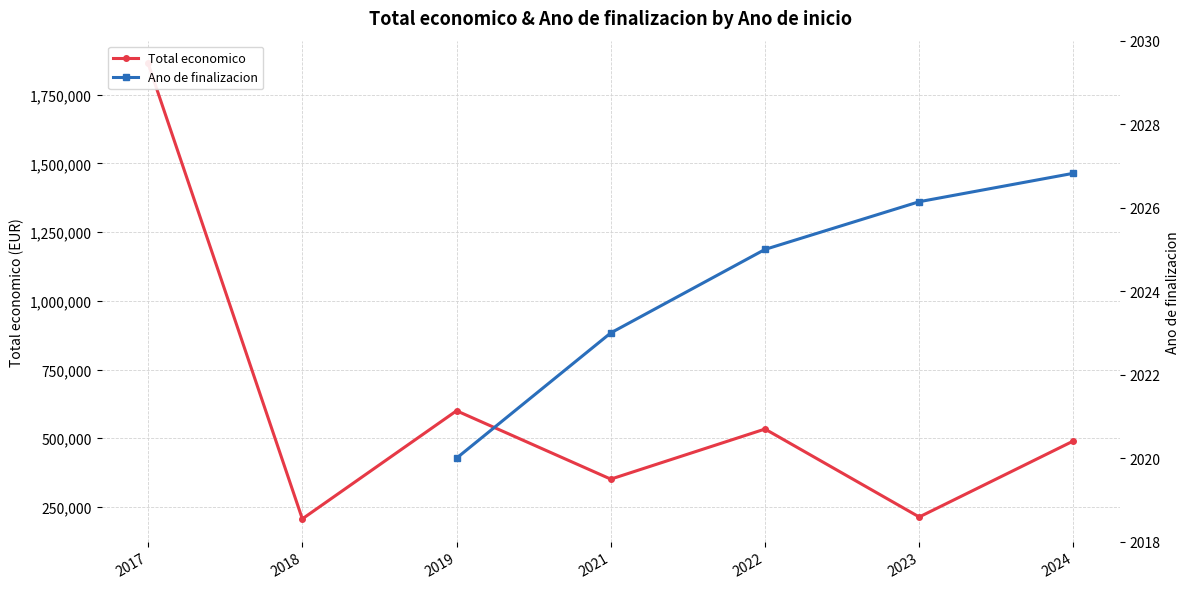

At which label does Total economico first exceed 490091?

2017